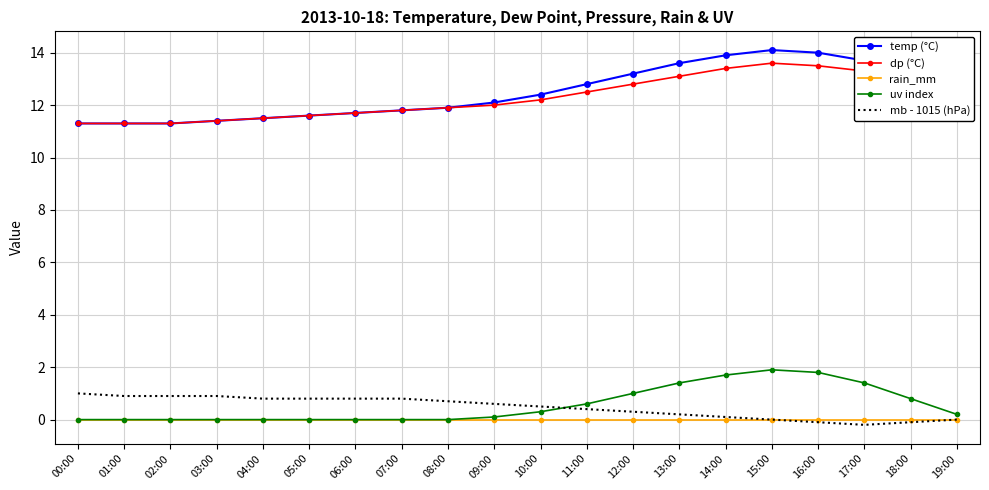

True or false: dp (°C) and rain_mm intersect in this chart.

False